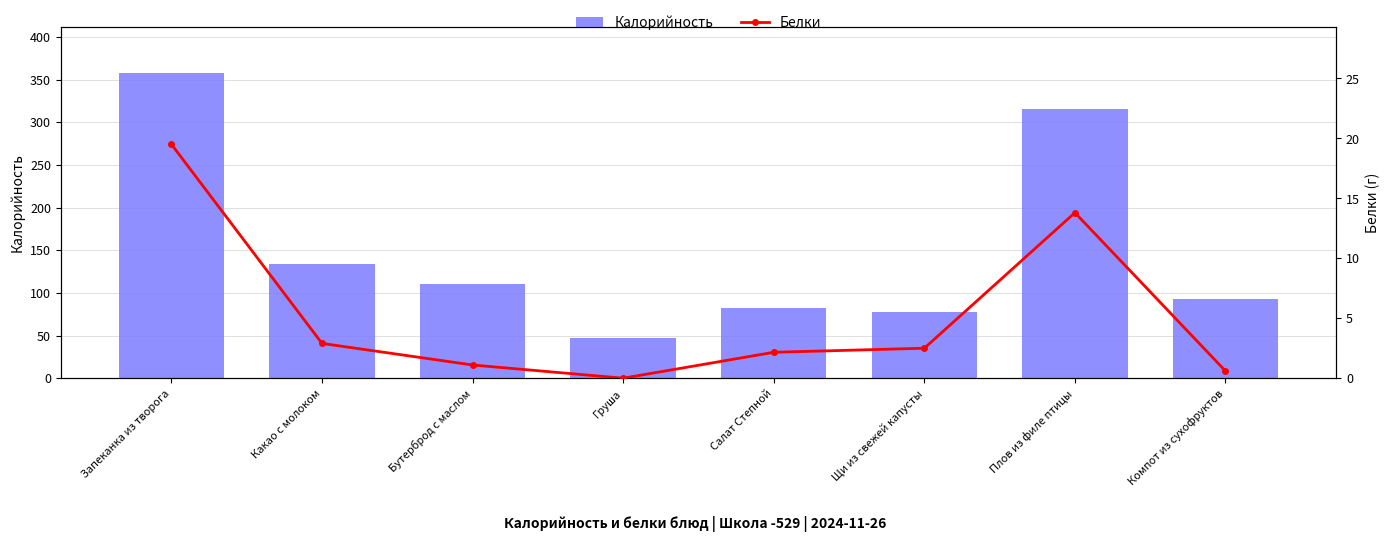

Reading left to right, transcribe all the data shown in this chart.

Калорийность: 357.5	134.0	110.0	47.0	82.2	77.2	315.6	92.9
Белки: 19.5	2.9	1.1	0.0	2.2	2.5	13.8	0.6